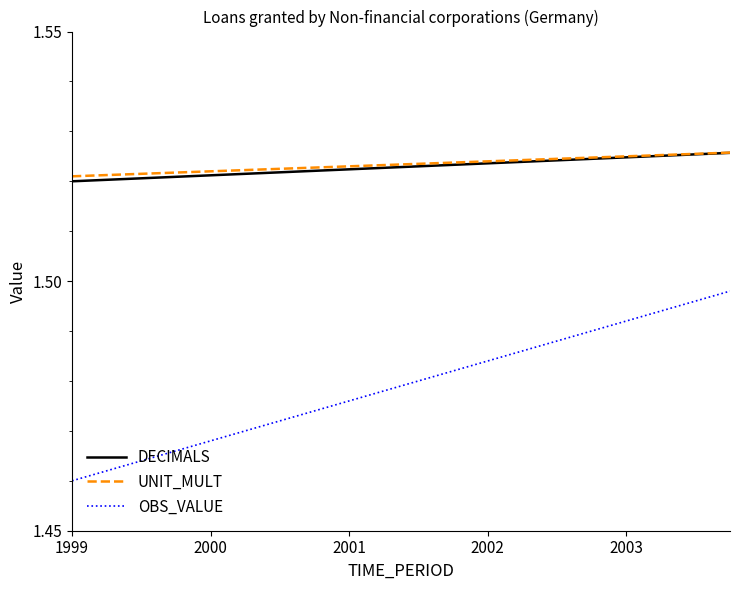

Which series has the widest spread of values?

OBS_VALUE